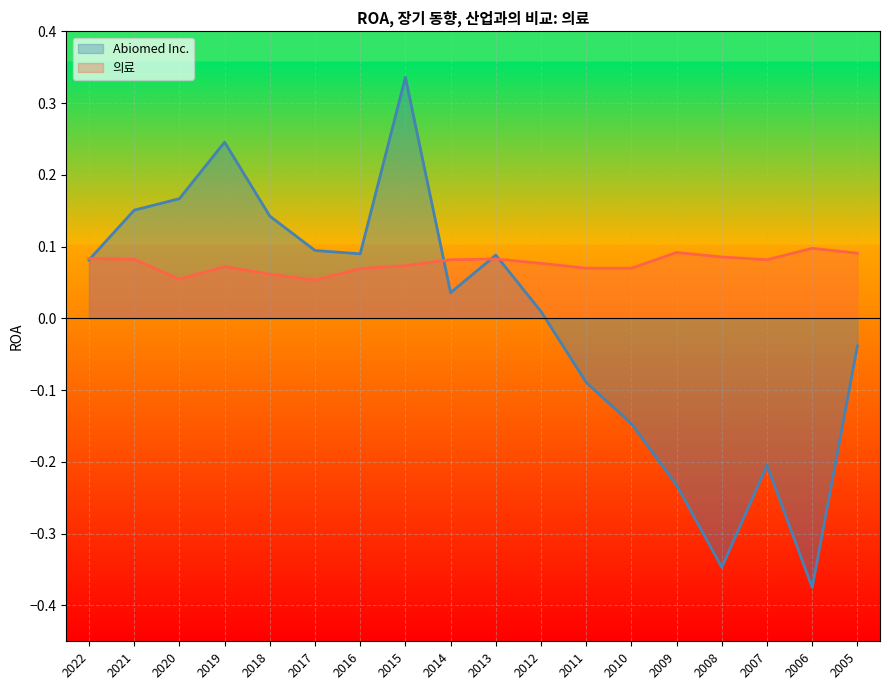

List the series in order of their overall mean, highest first.

의료, Abiomed Inc.